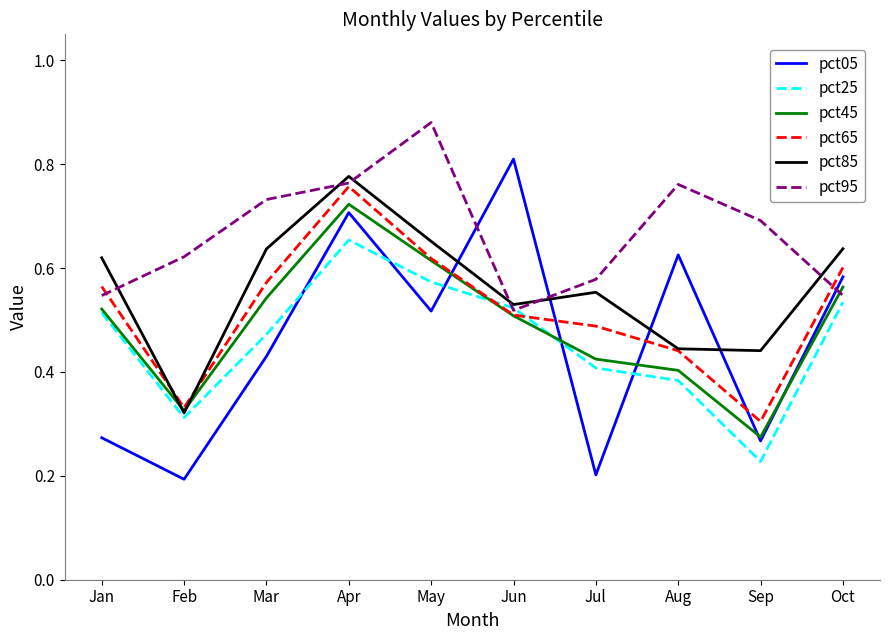

How many lines are shown in the chart?

6